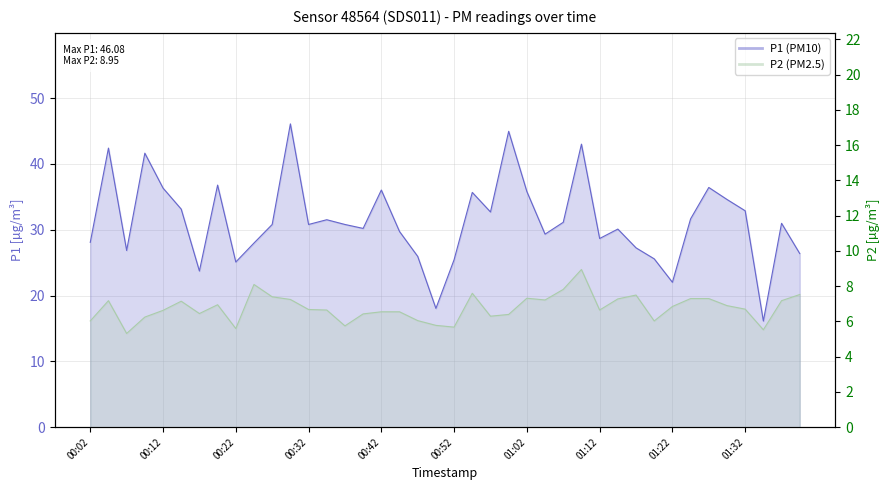

What is the smallest value displayed?

5.3